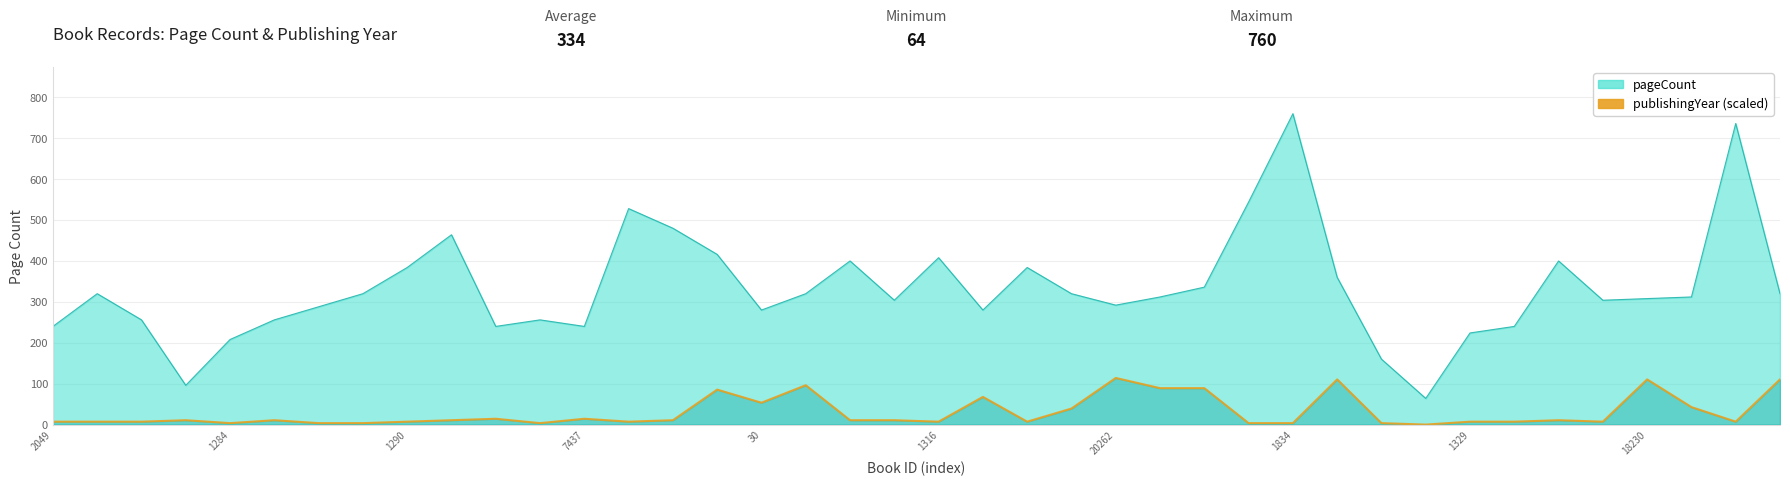

Is it true that the value at 11 is 0.8?

False